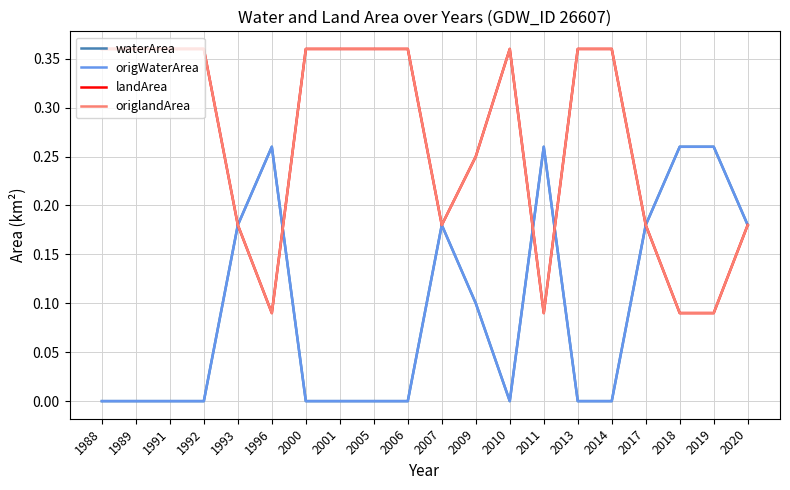

Is this an area chart (filled region under the line)?

No